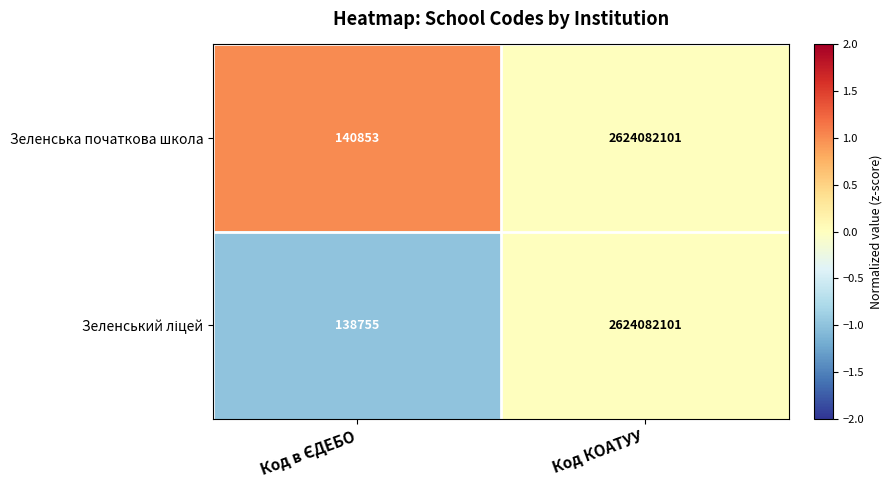

True or false: Зеленська початкова школа has a value of 2624082101 at Код КОАТУУ.

True